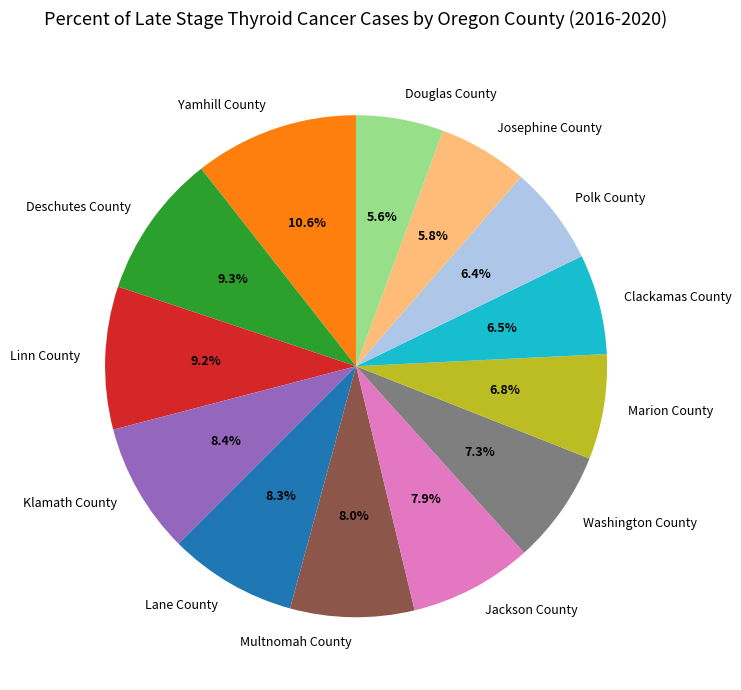

Which slice is the largest?

Yamhill County